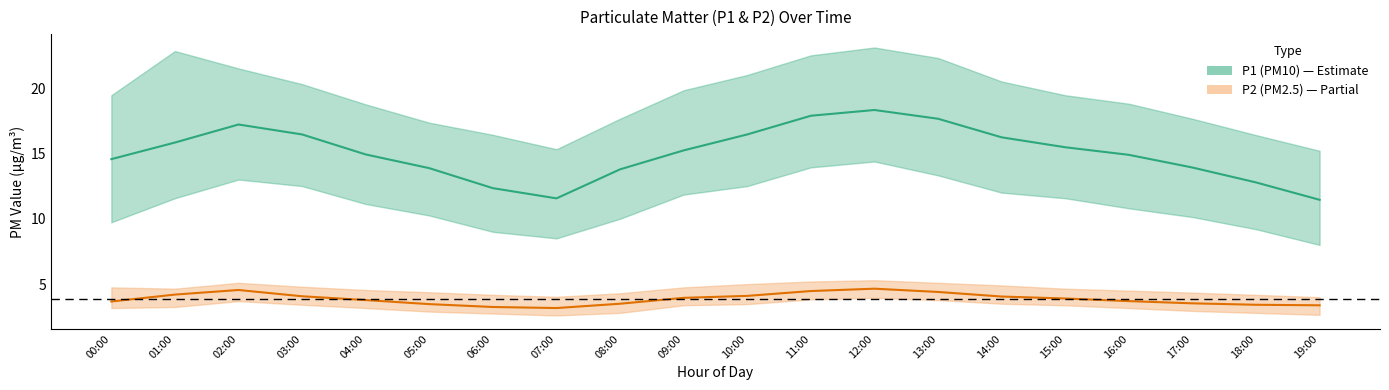

How many data points does each series have?

20